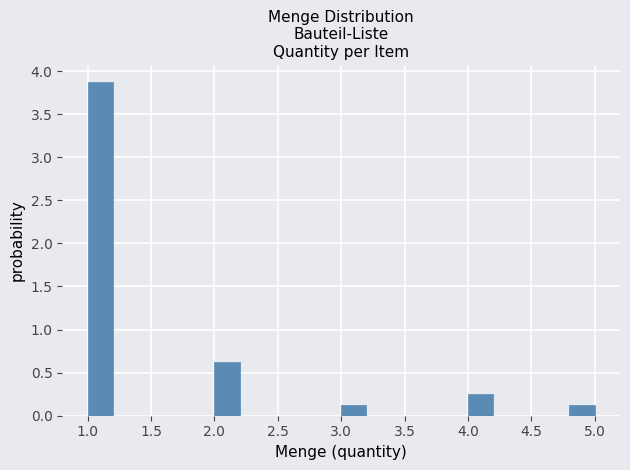

Reading left to right, transcribe this chart: for each bar, give the range it covers on the x-axis and its height. The values are not printed on the chart, so give them approximately, as read against the axis.

1.0 to 1.2: 3.90
1.2 to 1.4: 0
1.4 to 1.6: 0
1.6 to 1.8: 0
1.8 to 2.0: 0
2.0 to 2.2: 0.65
2.2 to 2.4: 0
2.4 to 2.6: 0
2.6 to 2.8: 0
2.8 to 3.0: 0
3.0 to 3.2: 0.15
3.2 to 3.4: 0
3.4 to 3.6: 0
3.6 to 3.8: 0
3.8 to 4.0: 0
4.0 to 4.2: 0.25
4.2 to 4.4: 0
4.4 to 4.6: 0
4.6 to 4.8: 0
4.8 to 5.0: 0.15